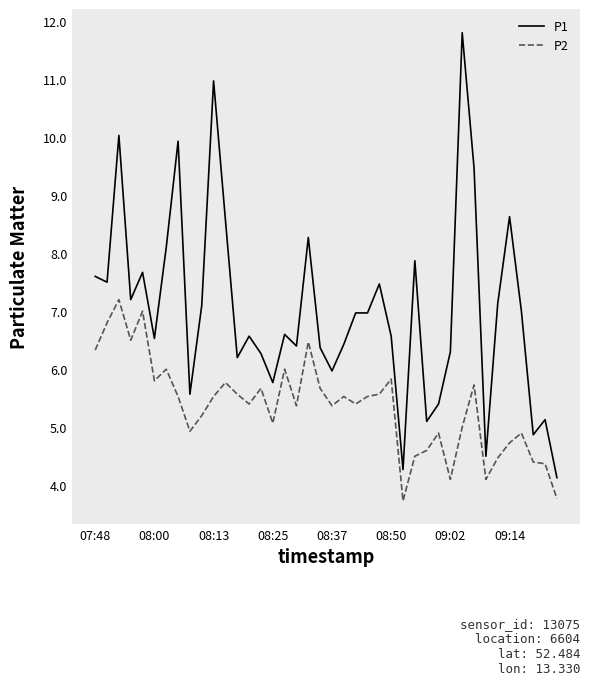

True or false: P2 and P1 cross at least once.

False